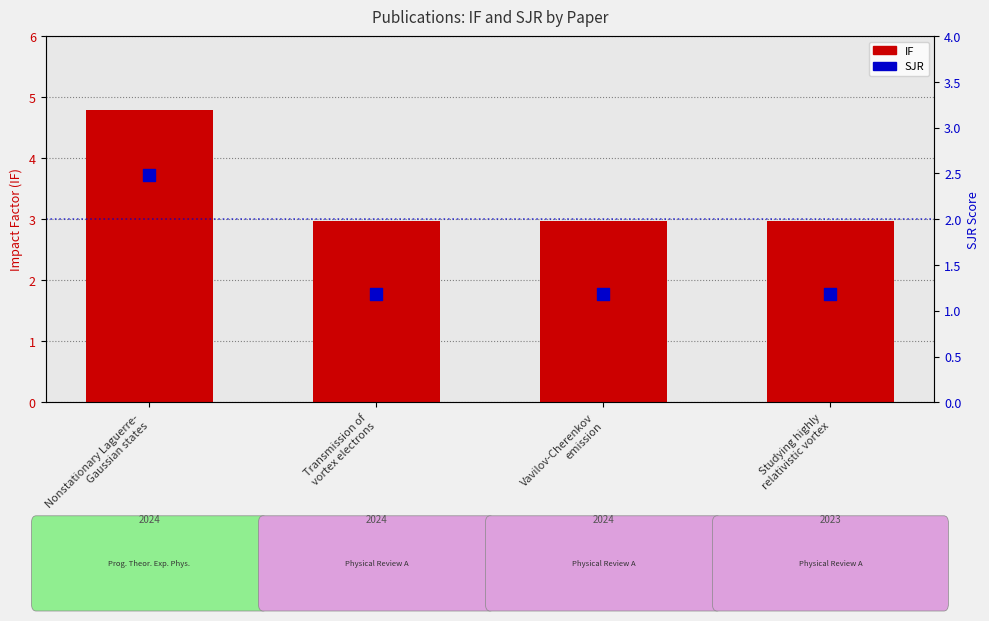

At which category is the sum across all series the highest?

Nonstationary Laguerre-
Gaussian states